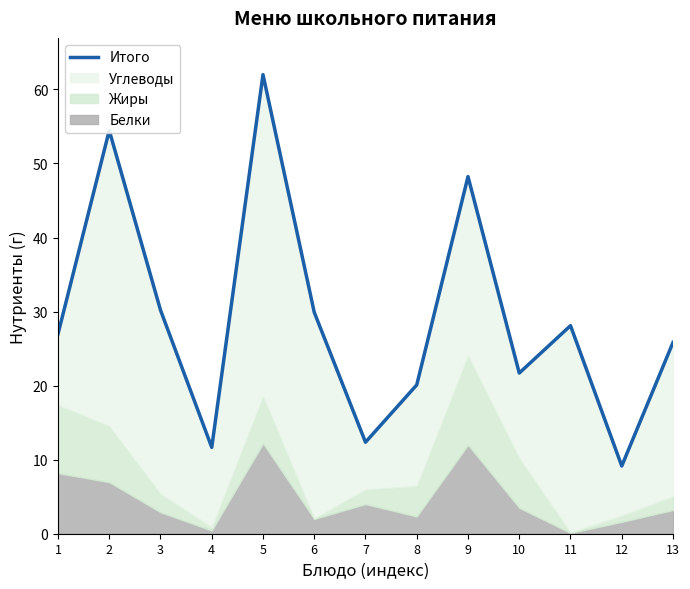

What is the value of the 5th point from the left?

62.0